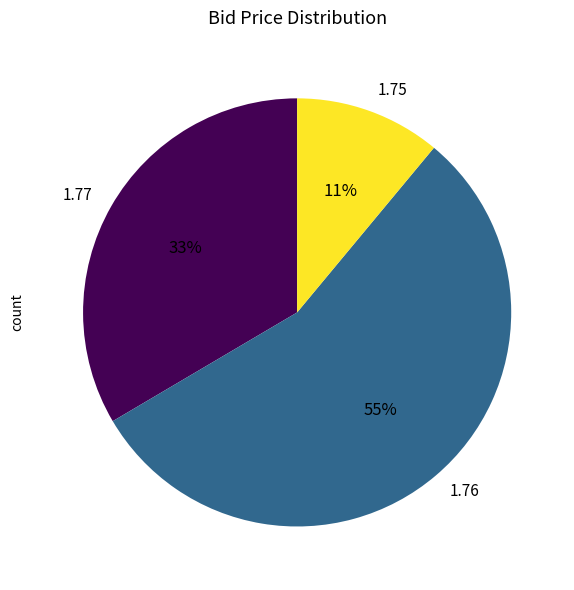

Does any single category account for the majority?

Yes